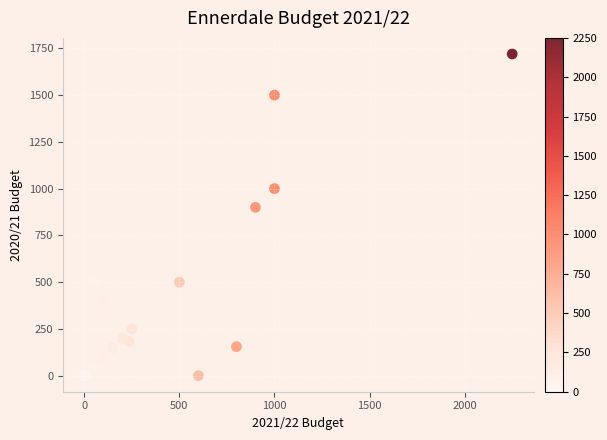

What Y value in the scatter plot is closest to 860?

900